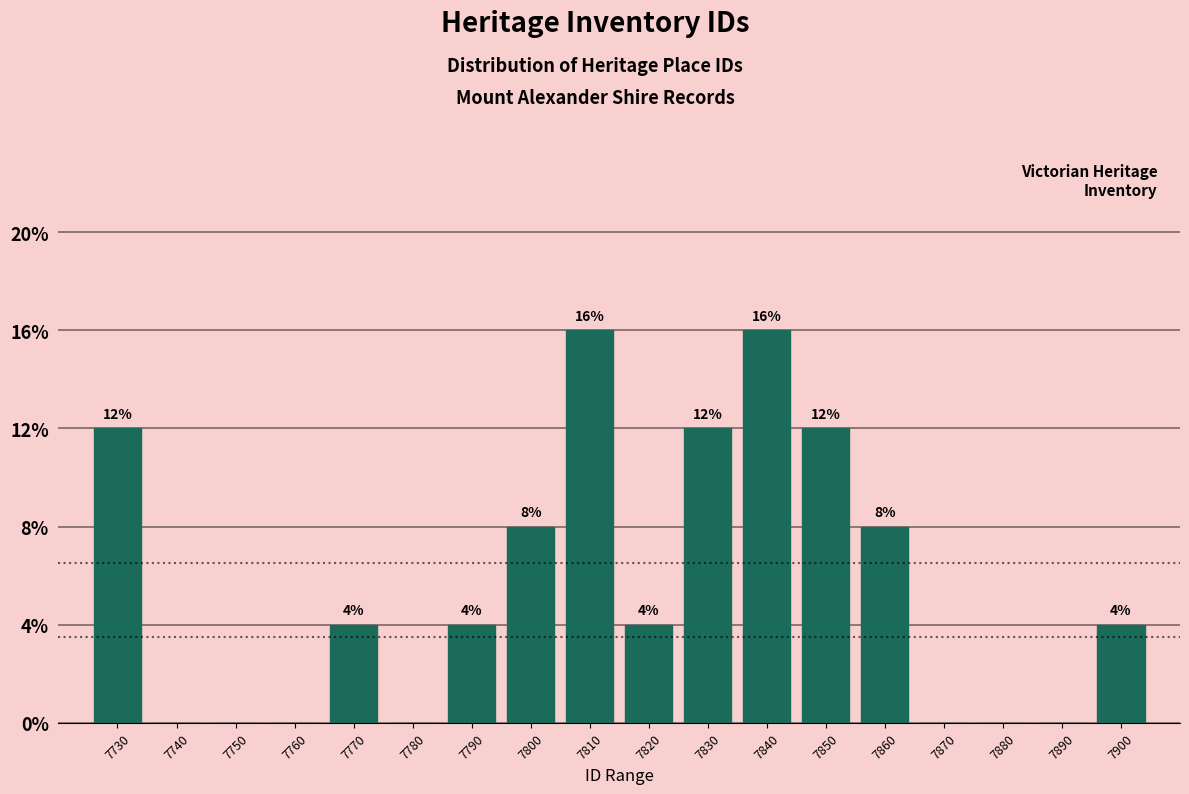

Reading left to right, what are all the values shown in this chart?

7730=12	7740=0	7750=0	7760=0	7770=4	7780=0	7790=4	7800=8	7810=16	7820=4	7830=12	7840=16	7850=12	7860=8	7870=0	7880=0	7890=0	7900=4